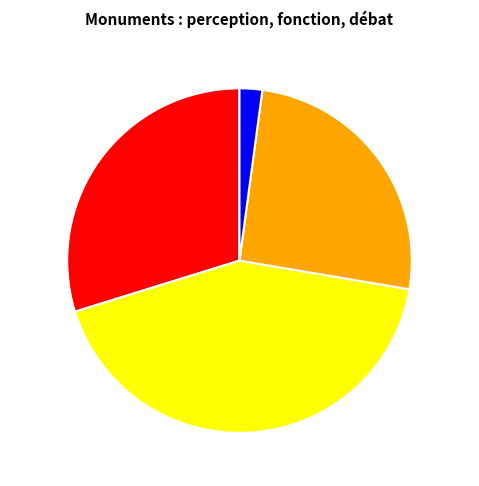

Which category has the smallest portion of the pie?

Pas du tout